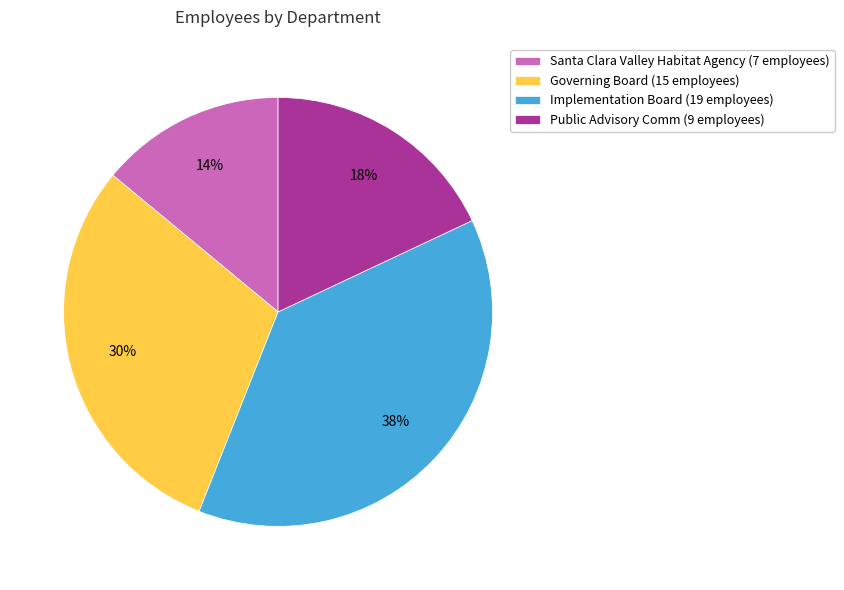

Does Santa Clara Valley Habitat Agency represent more than half of the total?

No